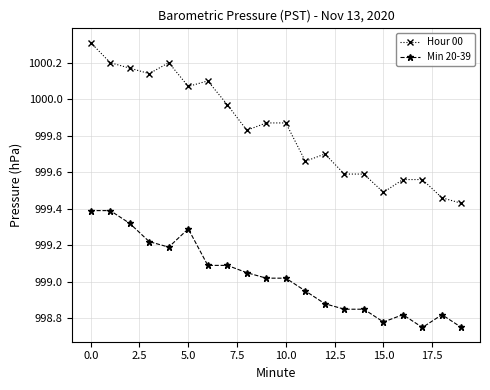

Which series has the largest range (max minus min)?

Hour 00